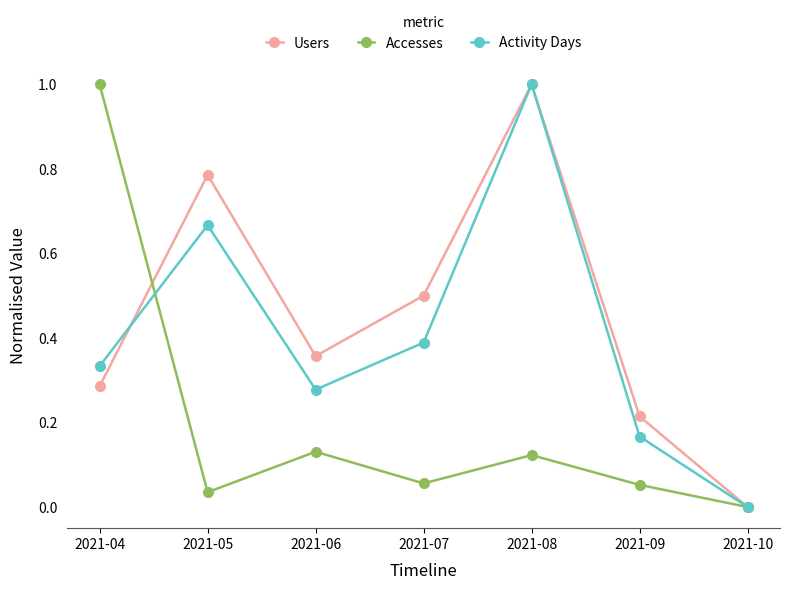

Count the number of categories in the chart.

7